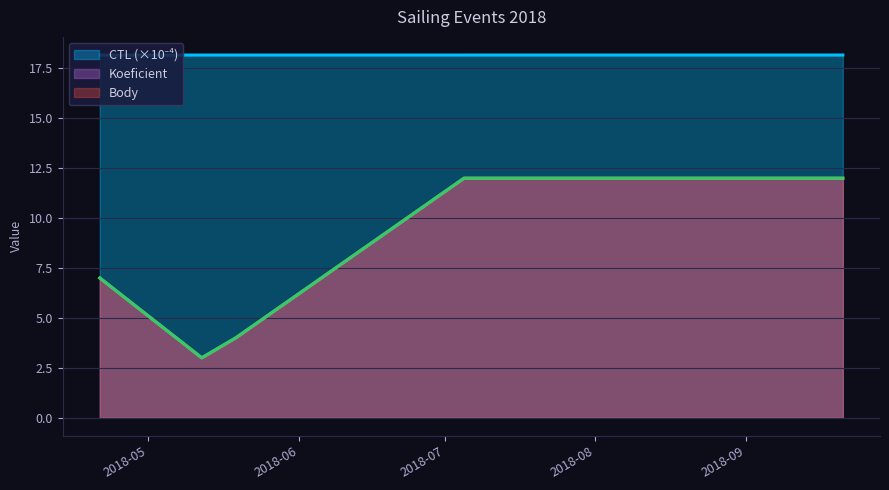

What is the label of the 3rd point from the right?

2018-05-19